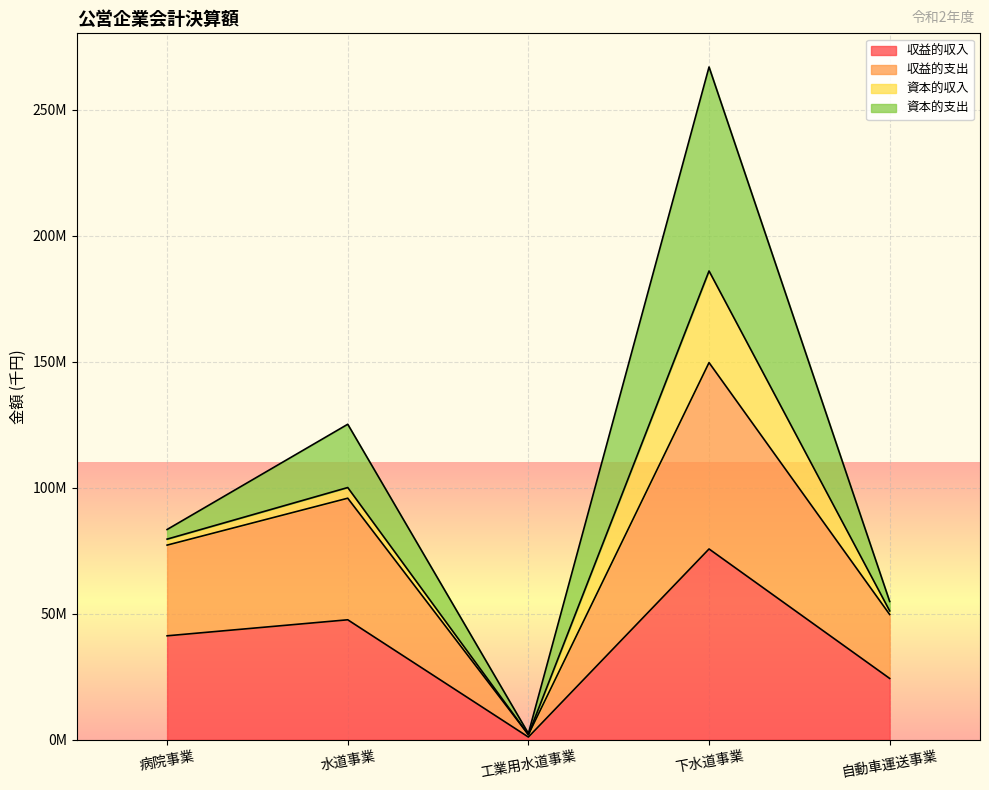

How many values in the 収益的収入 series are below 41198312?

2